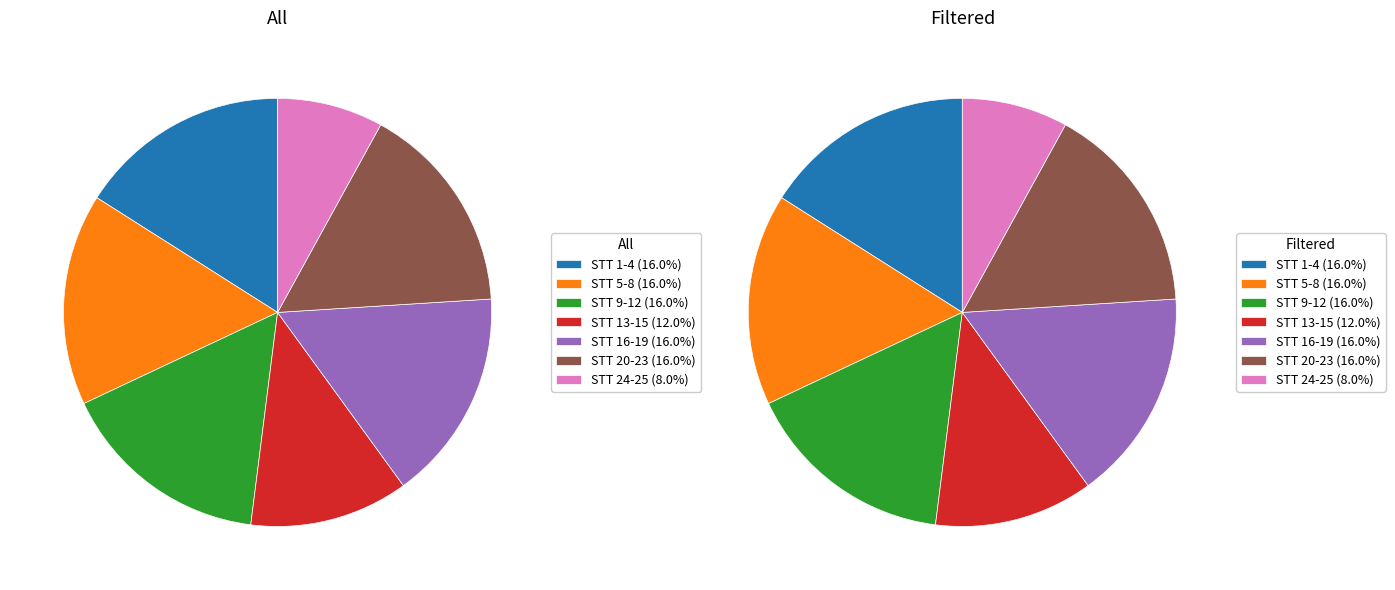

The 15E4903 slice represents 22% of the pie. True or false?

False